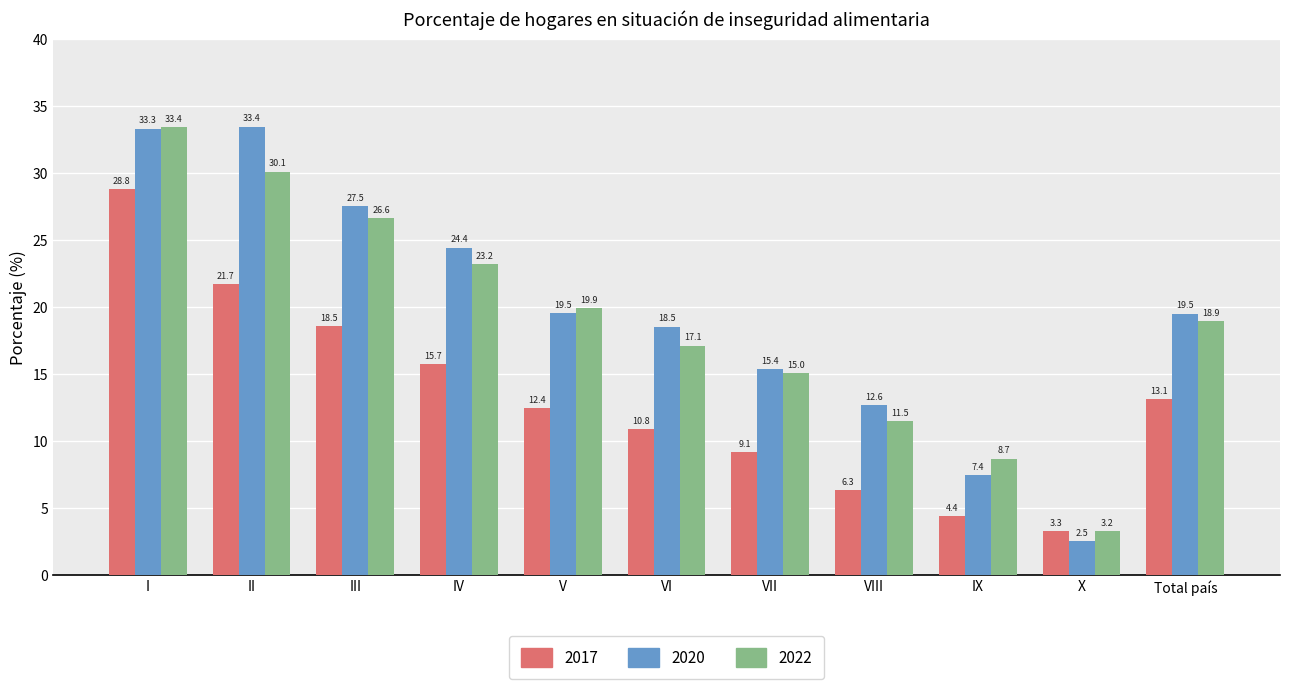

What is the highest value of the 2020 series?

33.4